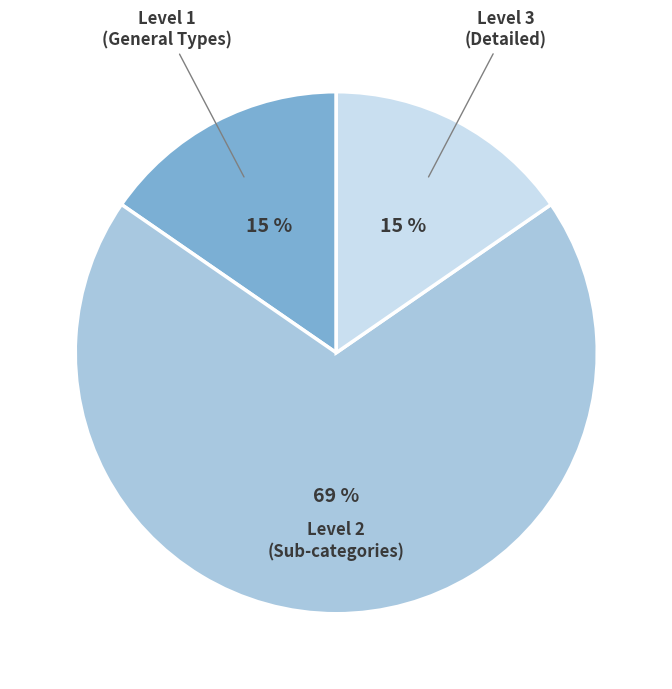

Is there a majority slice in this chart?

Yes